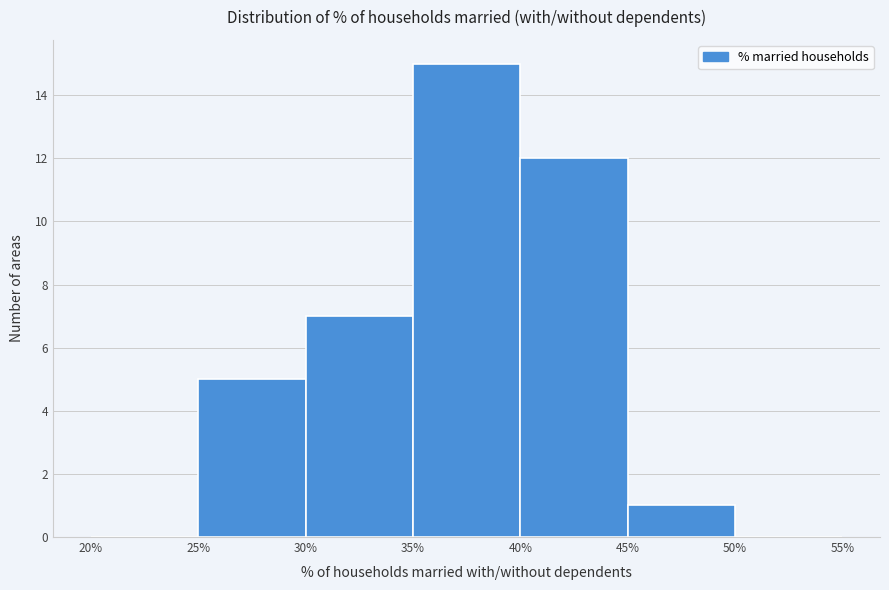

What is the height of the bar covering 25% to 30% on the x-axis? The values are not printed on the chart, so give them approximately, as read against the axis.

5